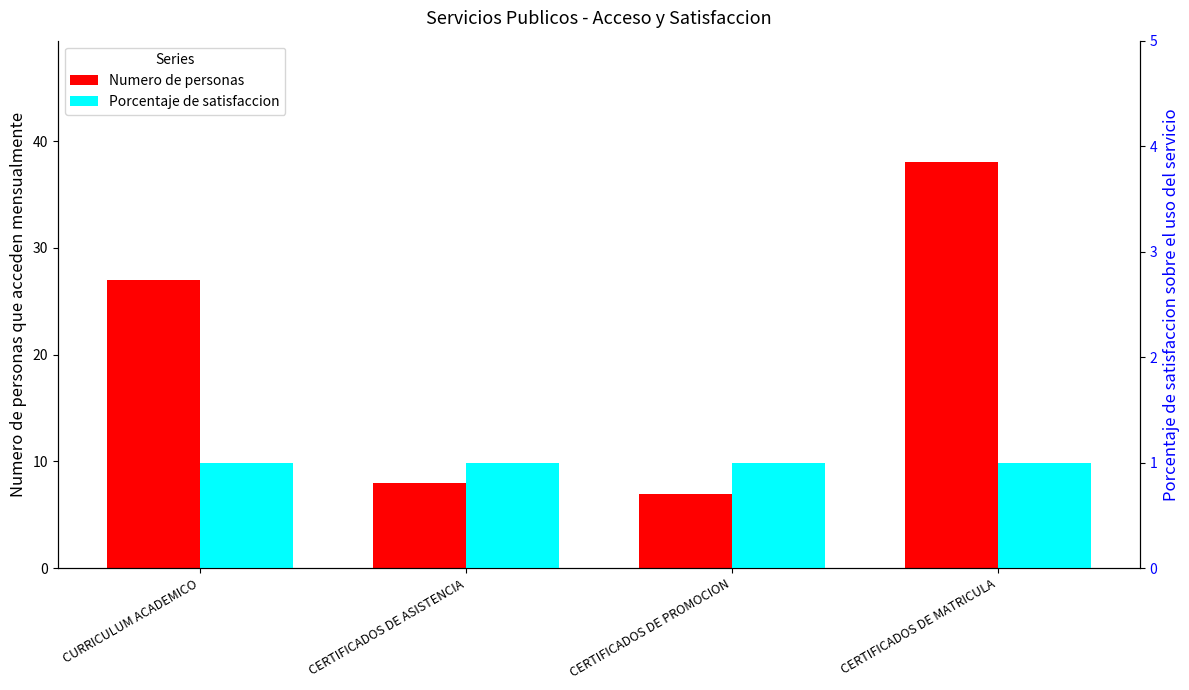

Reading left to right, what are all the values shown in this chart?

Numero de personas: 27	8	7	38
Porcentaje de satisfaccion: 1	1	1	1